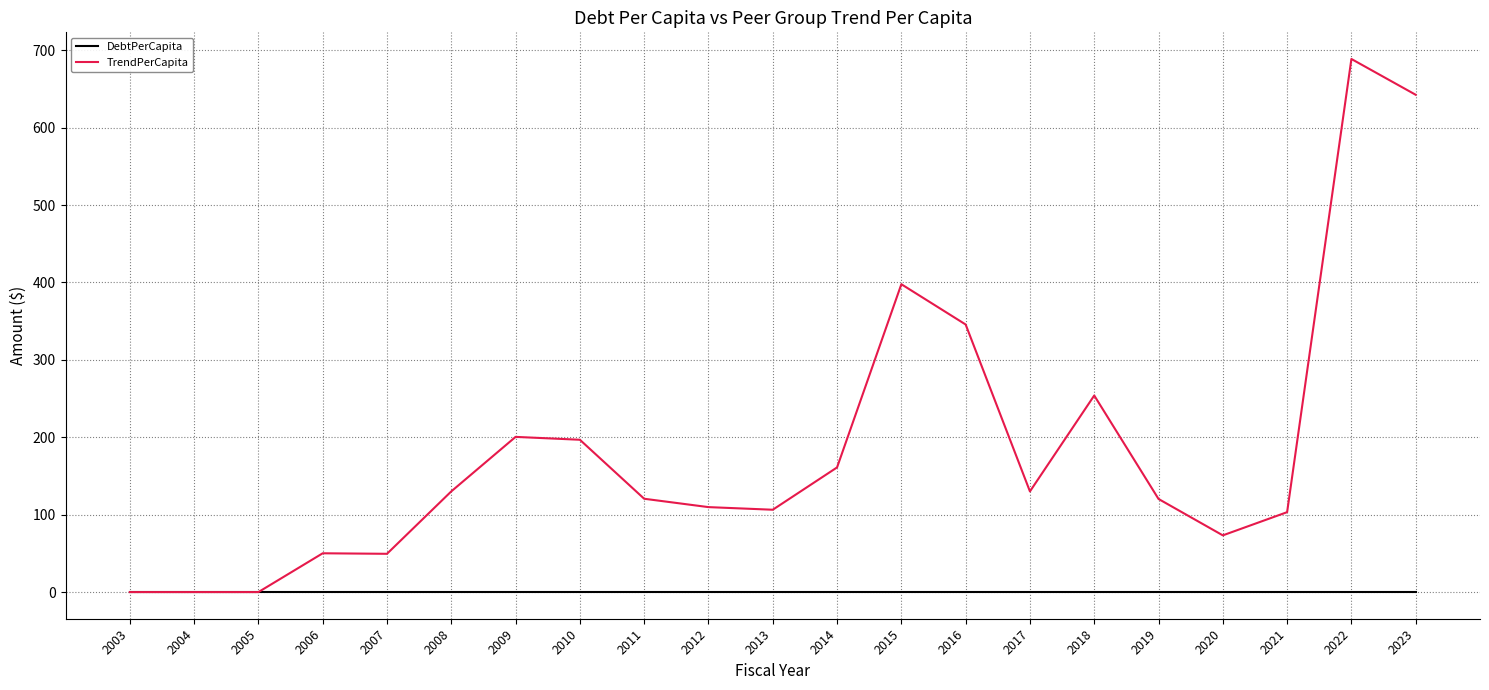

How many distinct data groups are displayed?

2